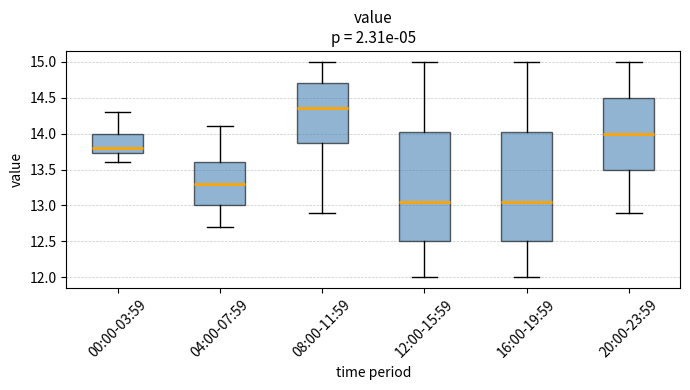

Which box's median line is the highest?

08:00-11:59